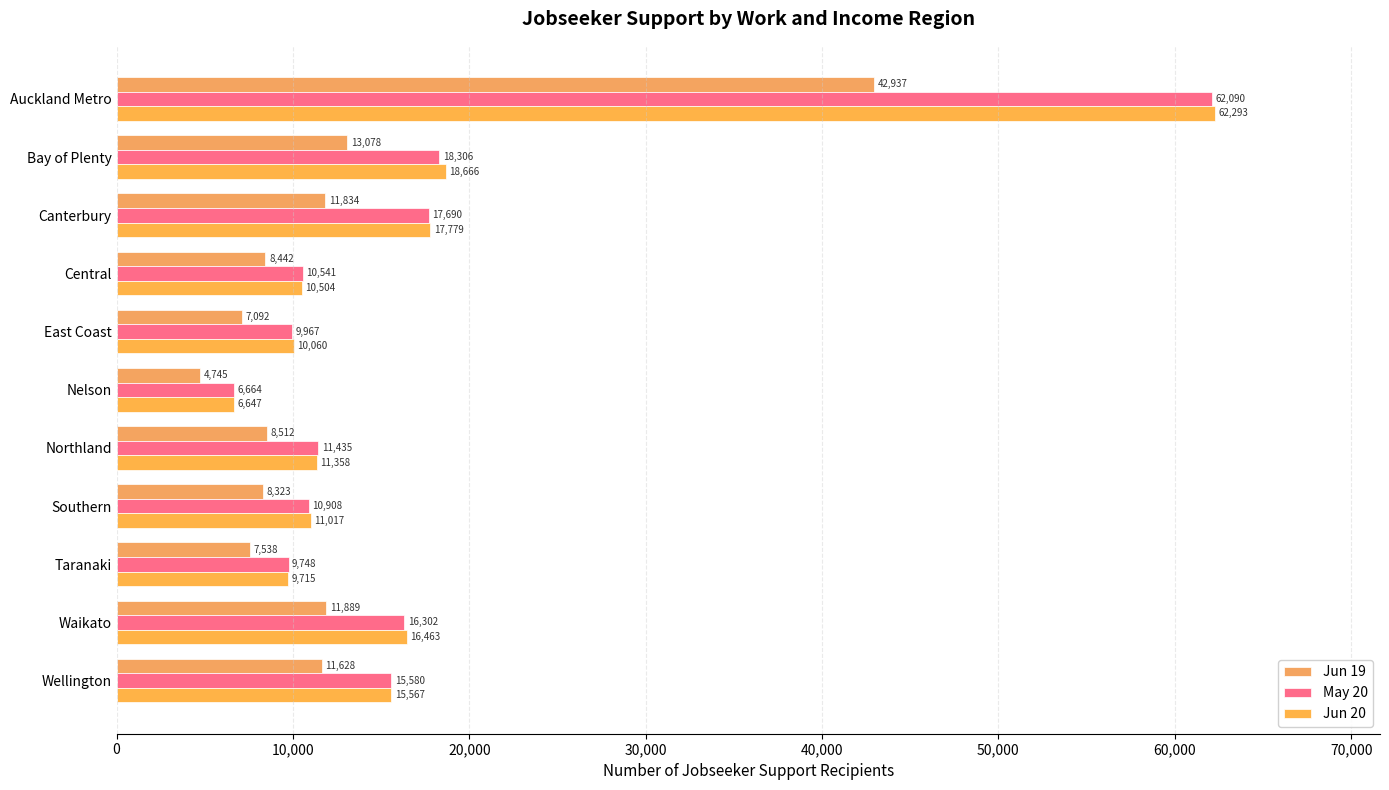

Reading right to left, list all the values displayed in this chart.

Jun 19: 11628	11889	7538	8323	8512	4745	7092	8442	11834	13078	42937
May 20: 15580	16302	9748	10908	11435	6664	9967	10541	17690	18306	62090
Jun 20: 15567	16463	9715	11017	11358	6647	10060	10504	17779	18666	62293